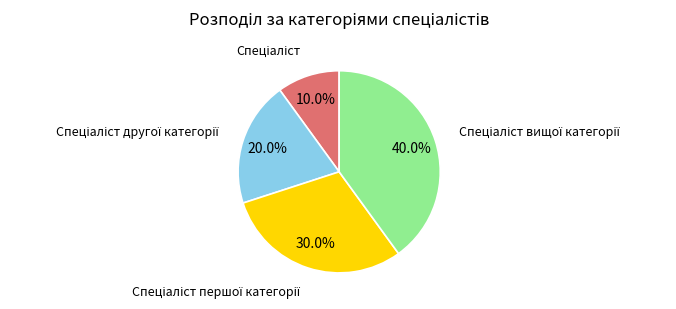

Does any single category account for the majority?

No